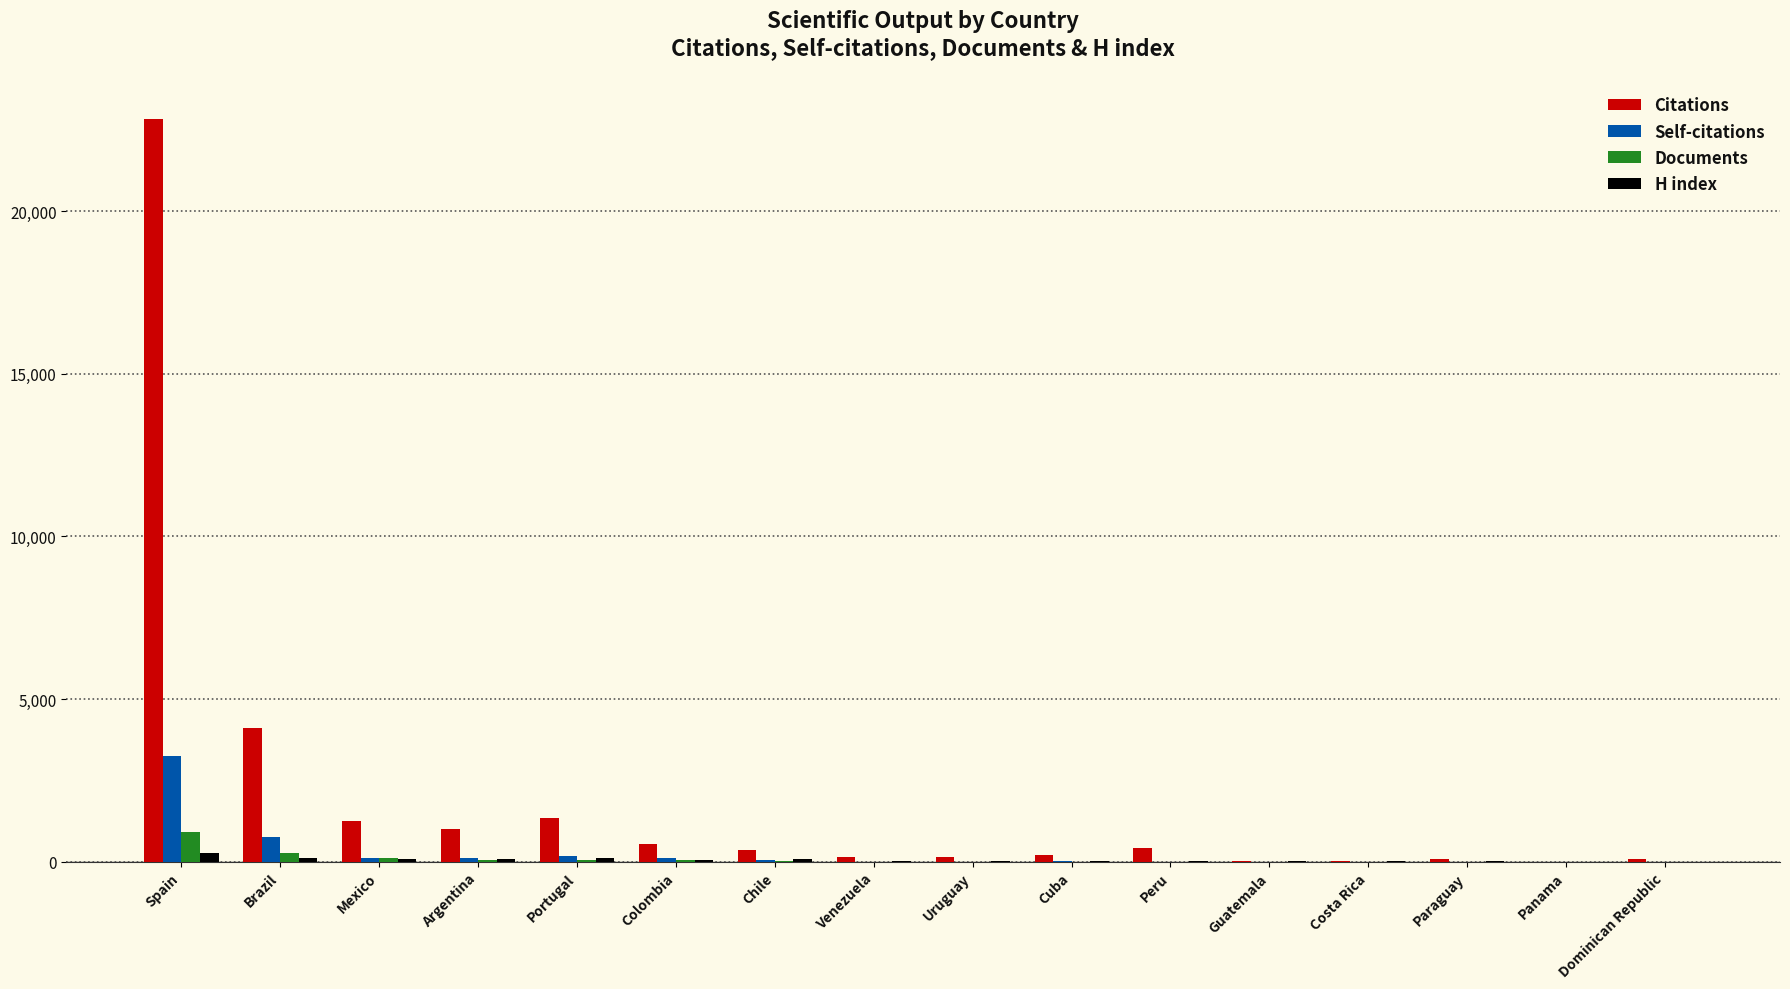

Are the bars grouped side by side (vs. stacked)?

Yes